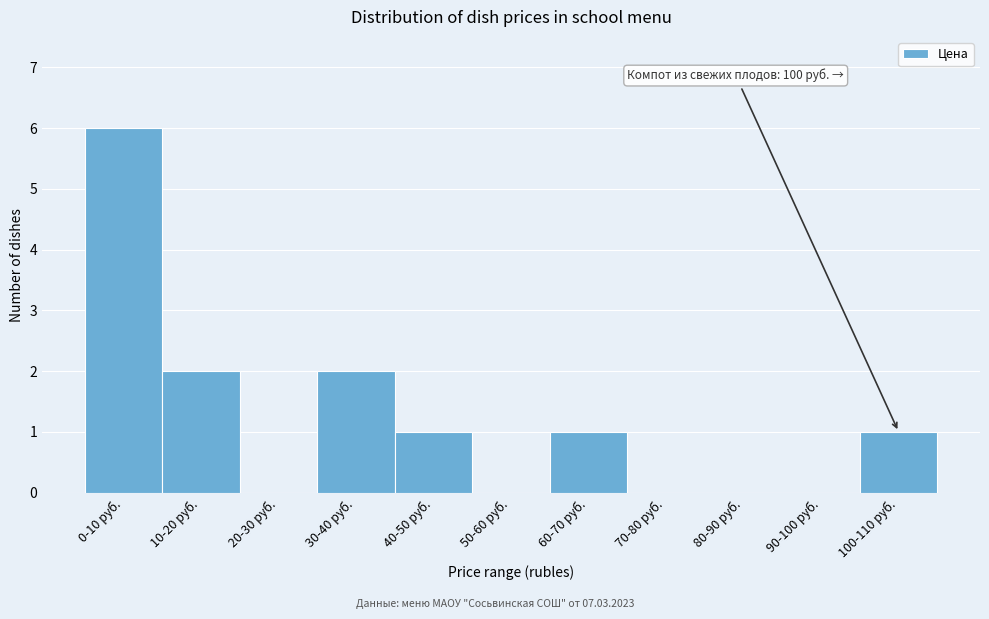

Reading right to left, transcribe all the data shown in this chart.

100-110 руб.=1	90-100 руб.=0	80-90 руб.=0	70-80 руб.=0	60-70 руб.=1	50-60 руб.=0	40-50 руб.=1	30-40 руб.=2	20-30 руб.=0	10-20 руб.=2	0-10 руб.=6